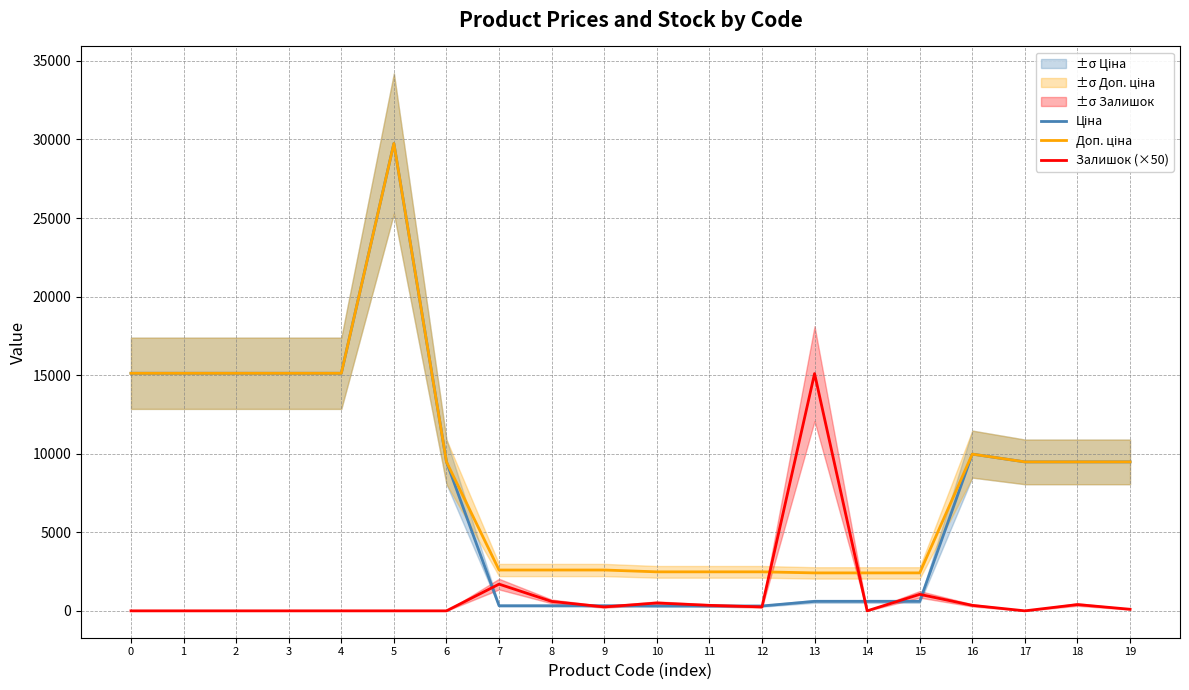

The Доп. ціна series shows 2414.8 at 14. True or false?

True